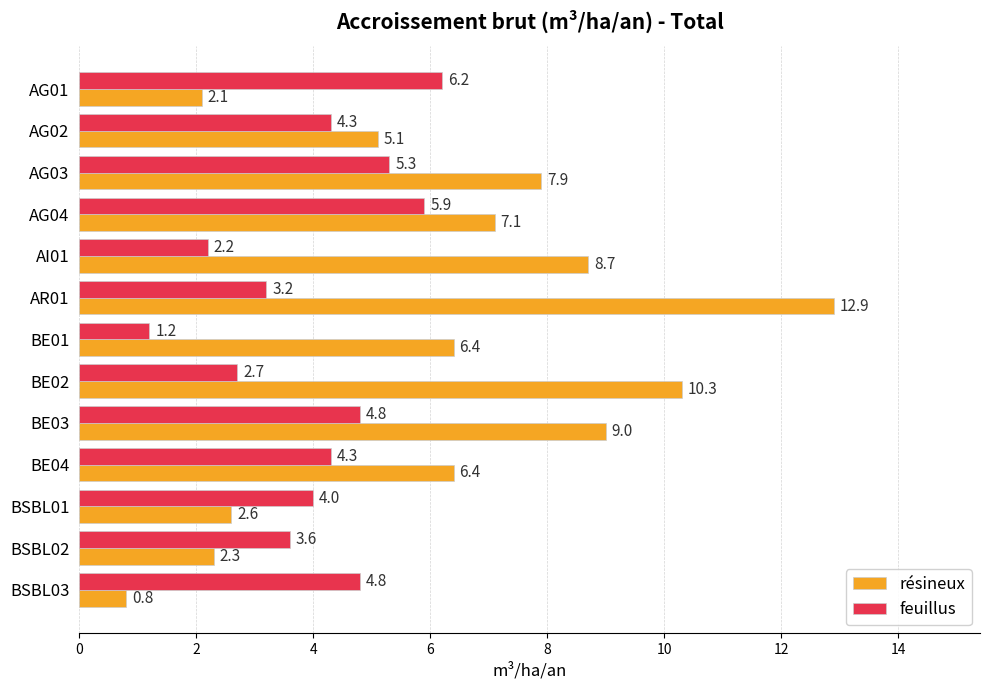

Which series has the largest range (max minus min)?

résineux